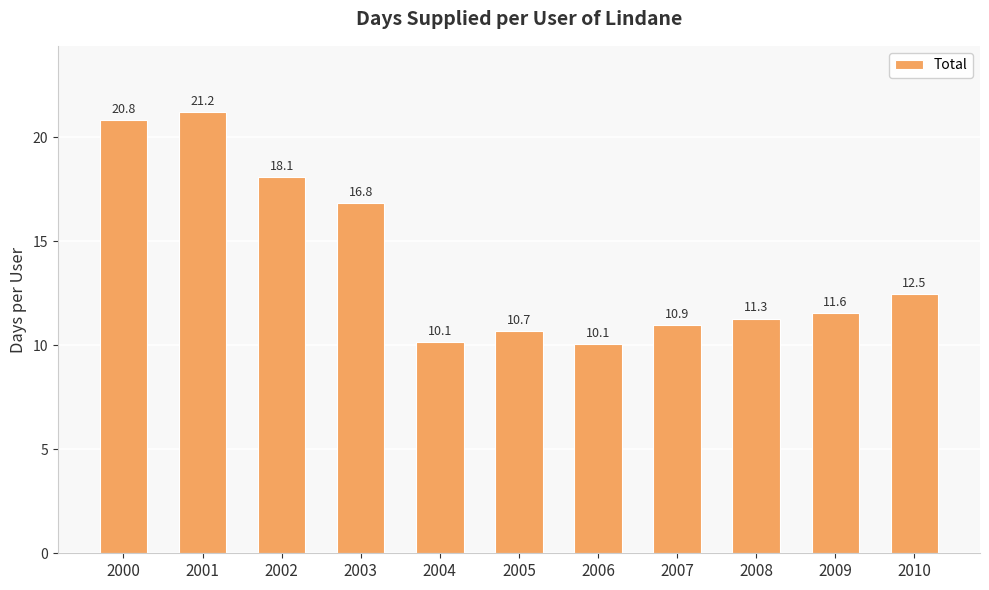

Reading left to right, transcribe all the data shown in this chart.

2000=20.8	2001=21.2	2002=18.1	2003=16.8	2004=10.1	2005=10.7	2006=10.1	2007=10.9	2008=11.3	2009=11.6	2010=12.5